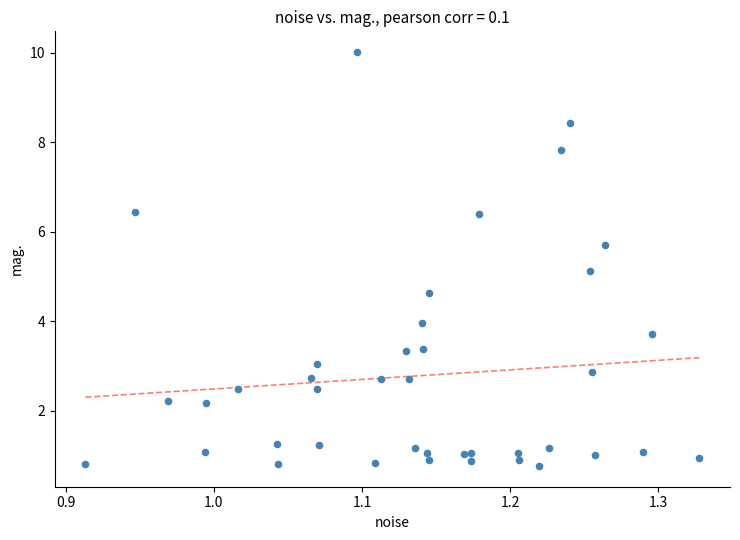

What Y value in the scatter plot is closest to 5?

5.1